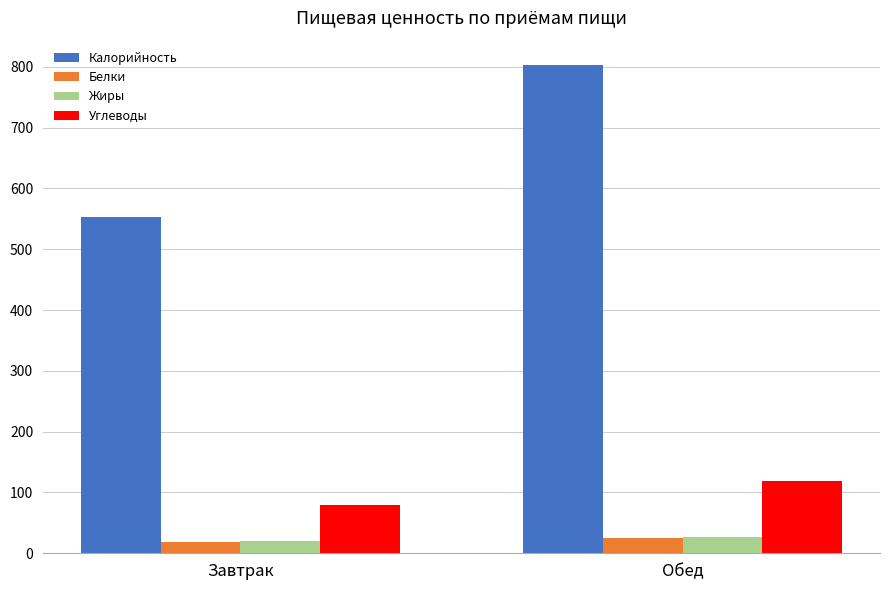

The value of Углеводы at Завтрак is 28.4. True or false?

False